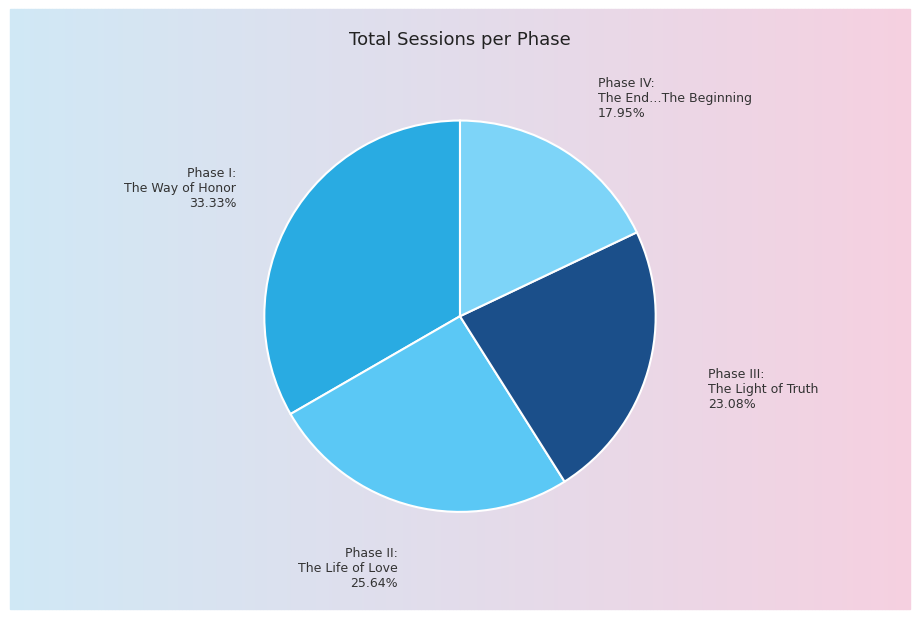

Is it true that Phase III: The Light of Truth is 15% of the pie?

False